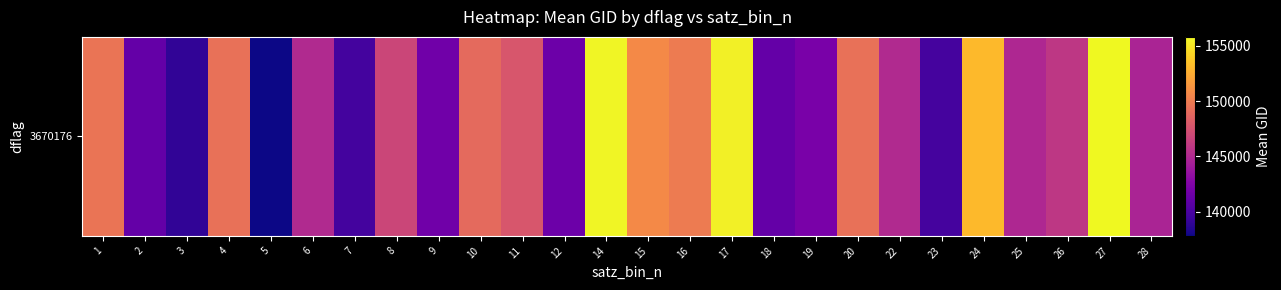

What is the ratio of the value at 22 to the value at 12?

1.0